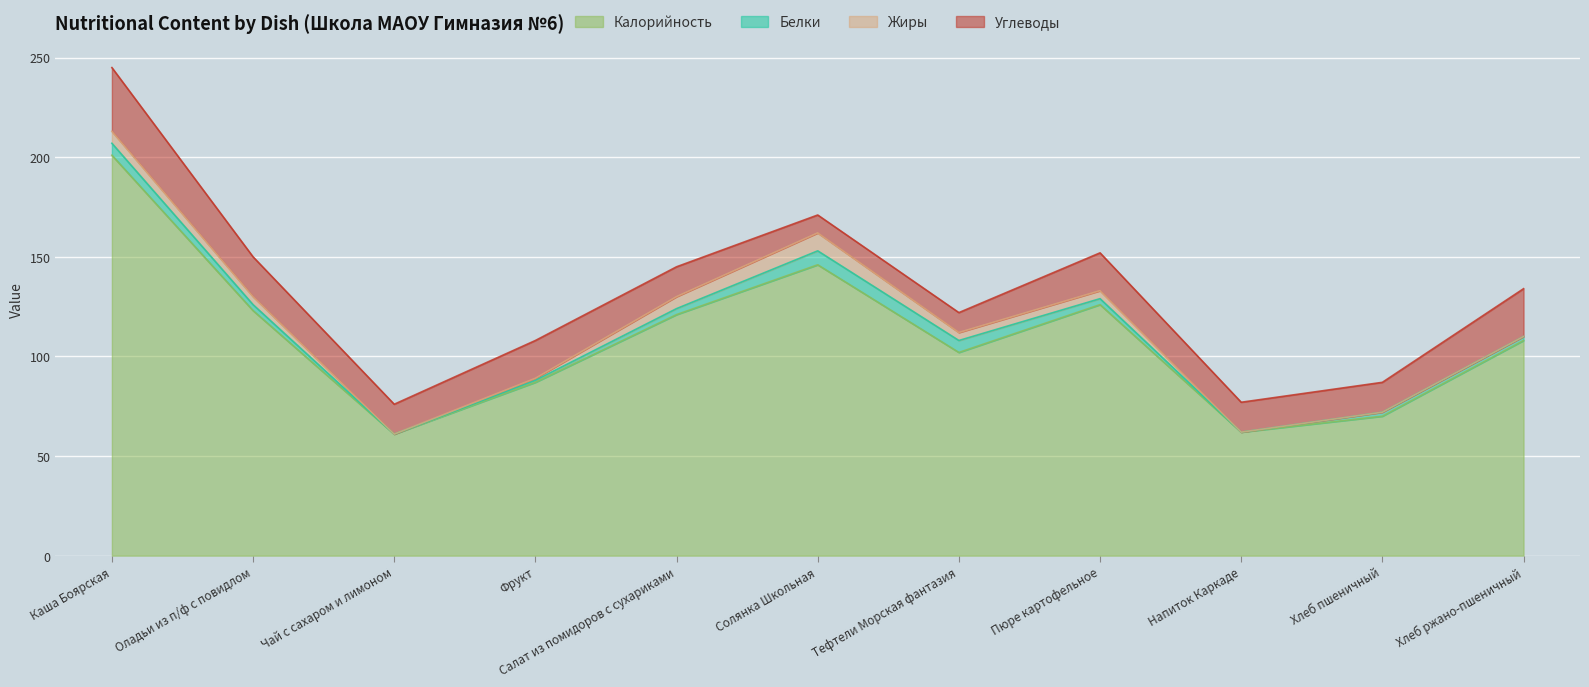

What is the lowest value of the Калорийность series?

61